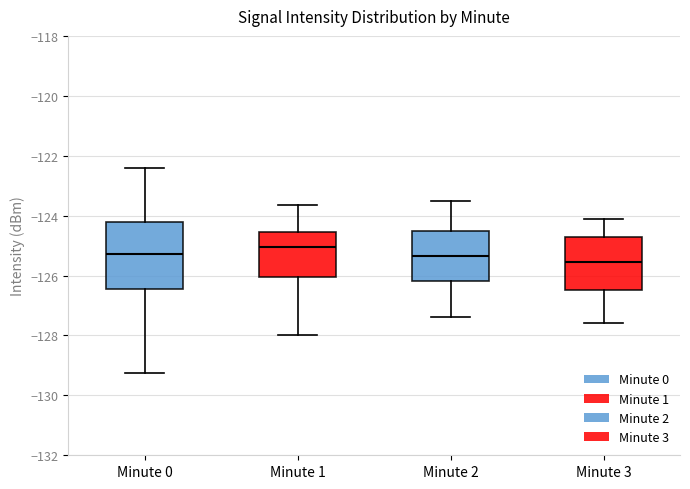

Which box has the highest median line?

Minute 1